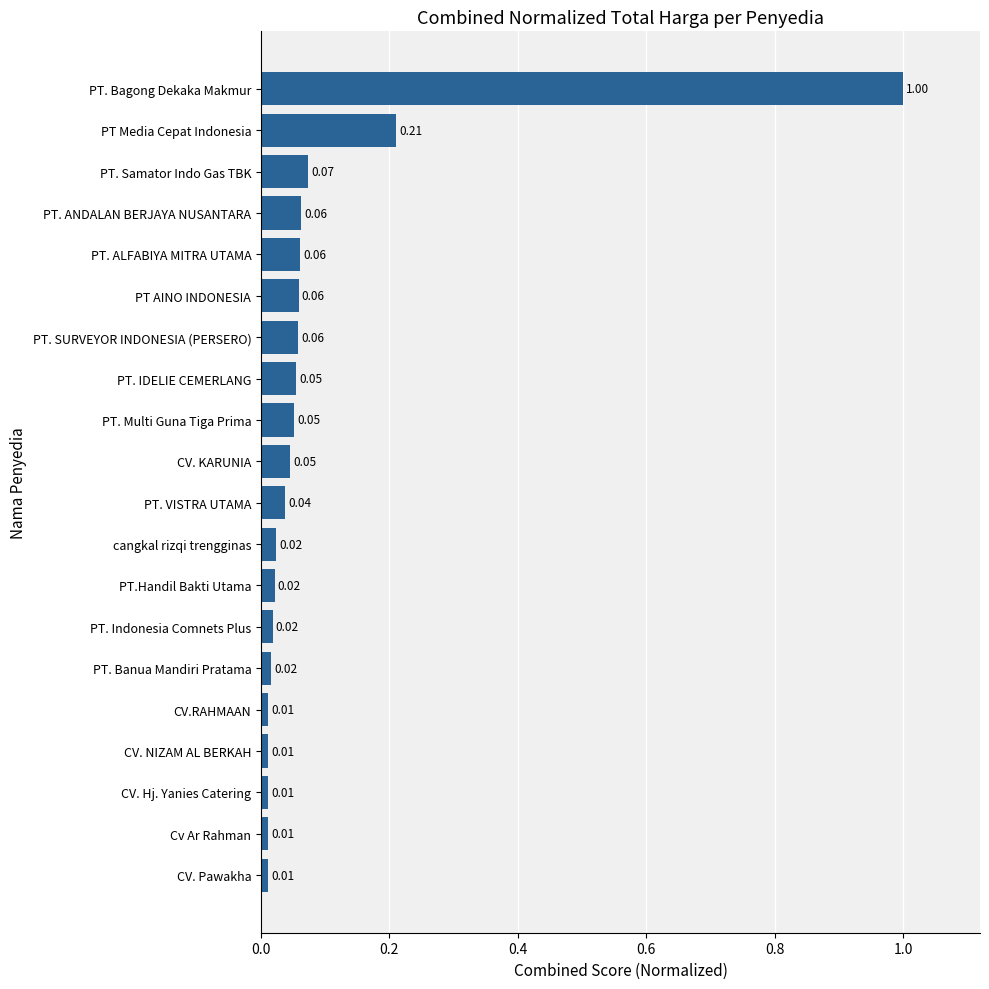

At which category does the chart reach its peak across all series?

PT. Bagong Dekaka Makmur